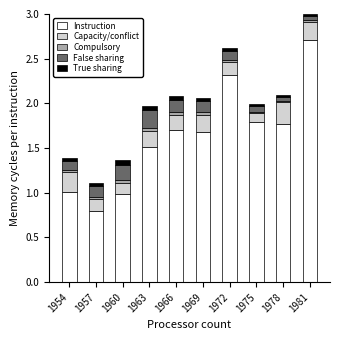

How many data points does each series have?

10